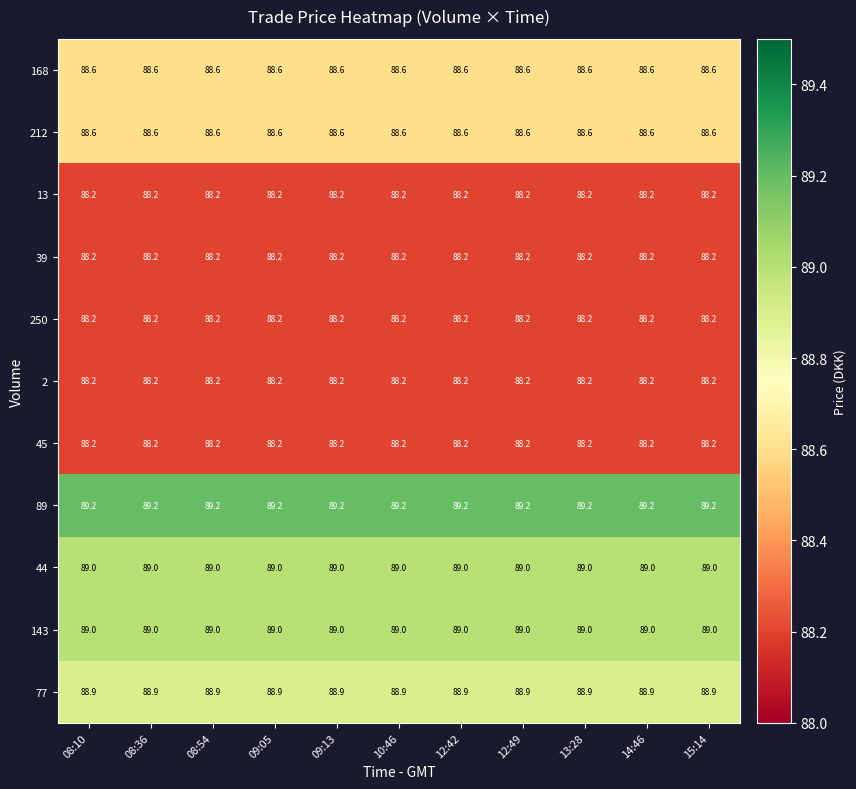

The 212 series shows 88.6 at 12:49. True or false?

True